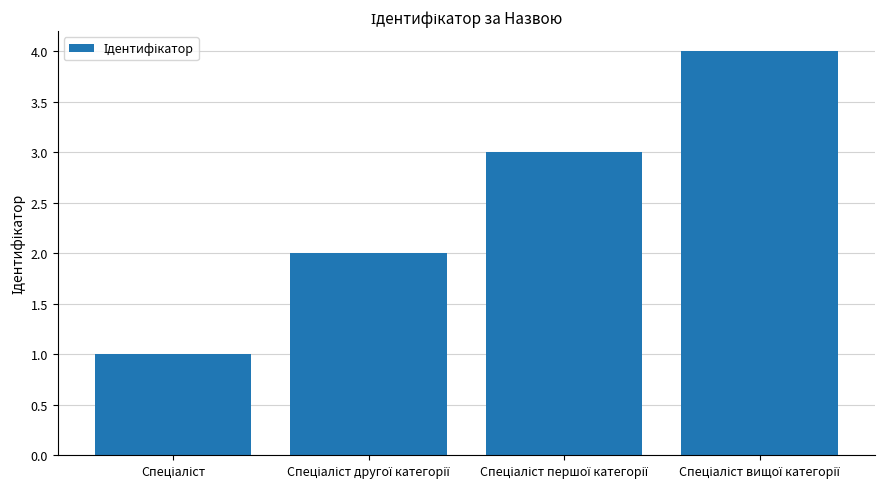

What is the difference between the maximum and minimum values?

3